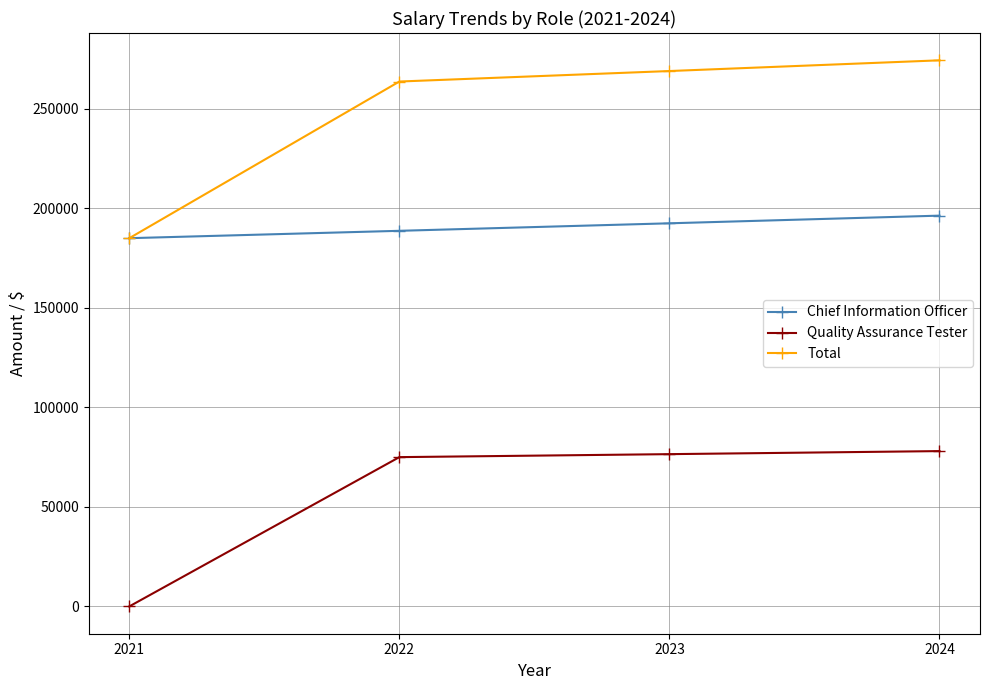

Reading left to right, transcribe all the data shown in this chart.

Chief Information Officer: 185000	188700	192474	196323
Quality Assurance Tester: 0	75000	76500	78030
Total: 185000	263700	268974	274353